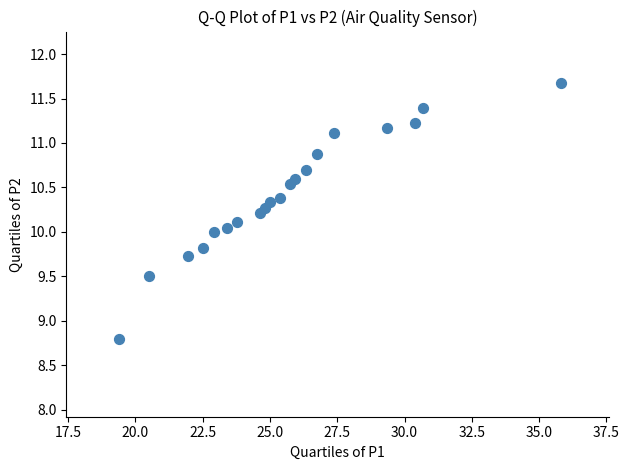

What is the range of Y values (max minus min)?

2.9